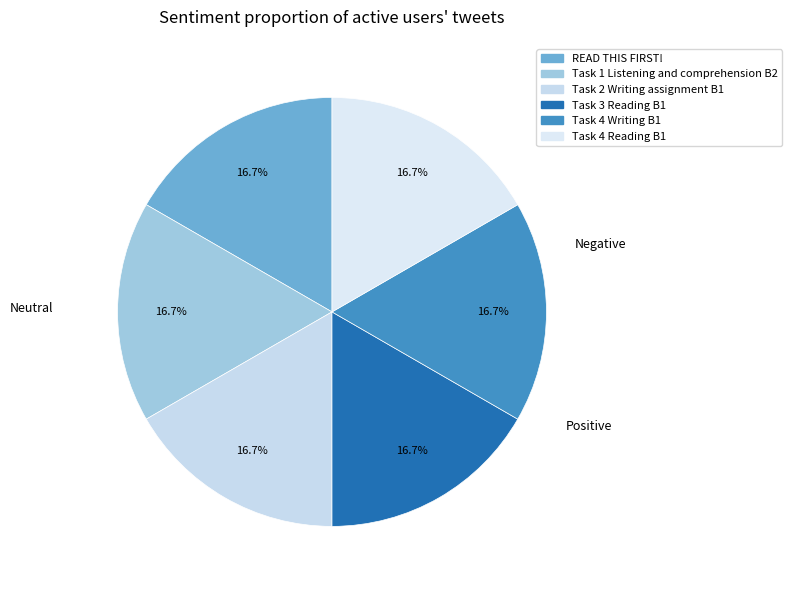

Which category has the biggest portion of the pie?

Task 4 Reading B1